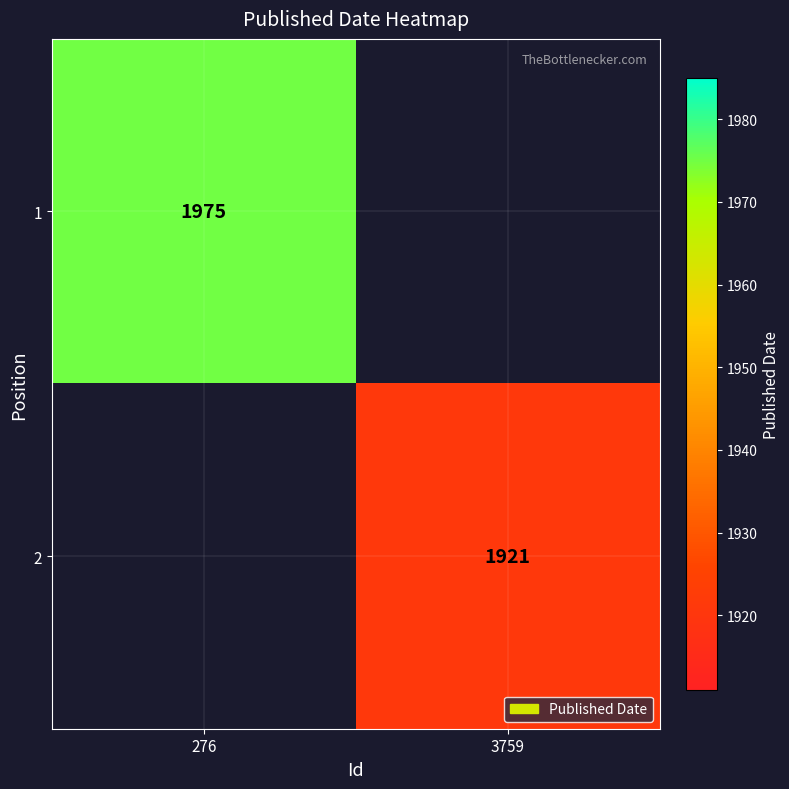

The 1 series shows 874 at 276. True or false?

False